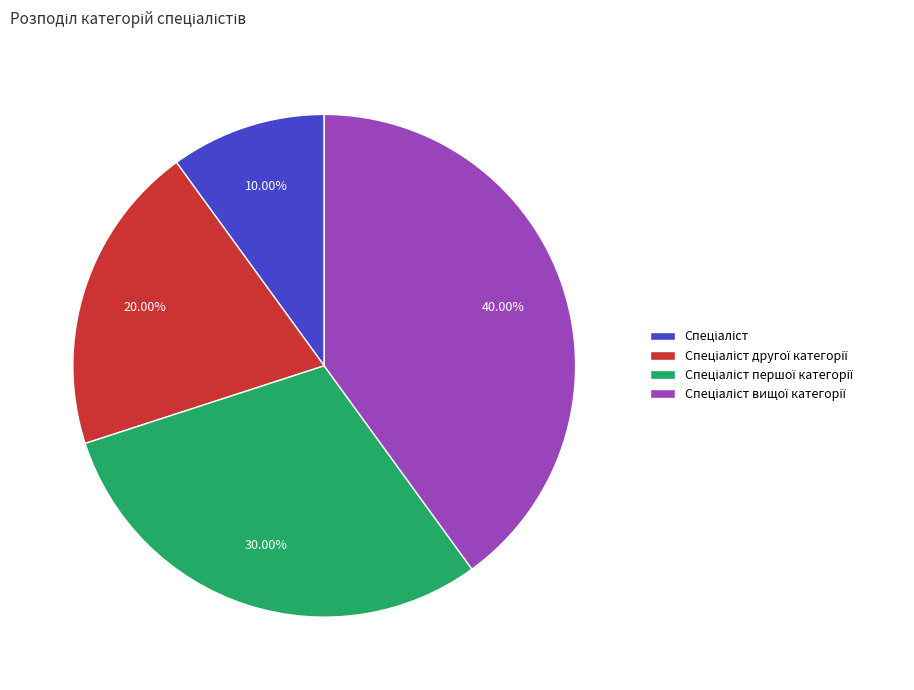

Is there any slice that represents more than half of the pie?

No